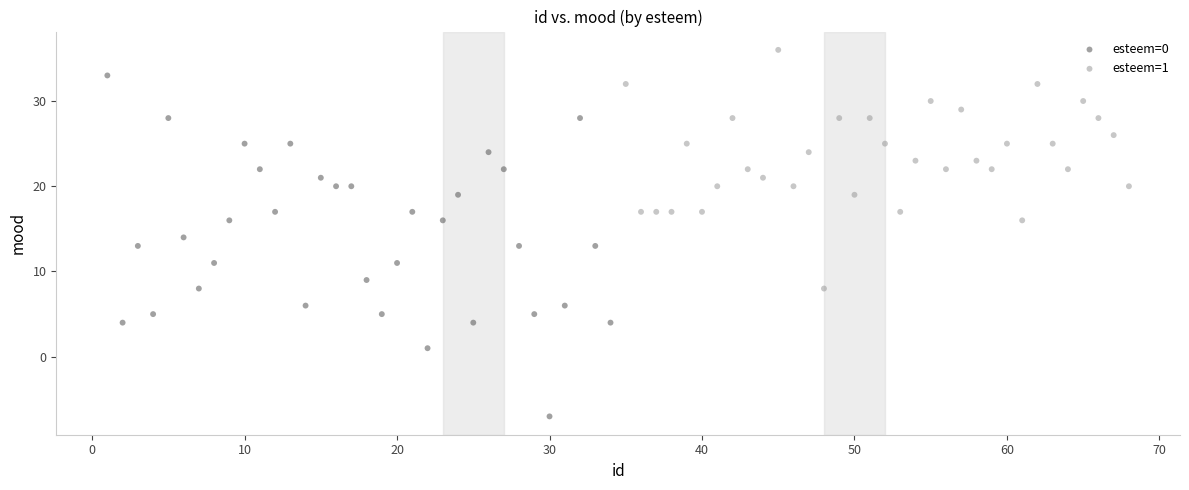

Which series contains the highest Y value?

esteem=1